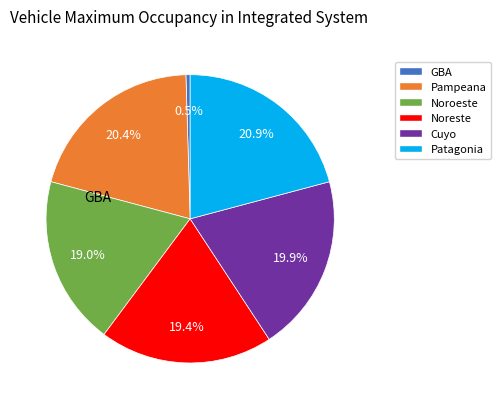

How many segments does this pie chart have?

6